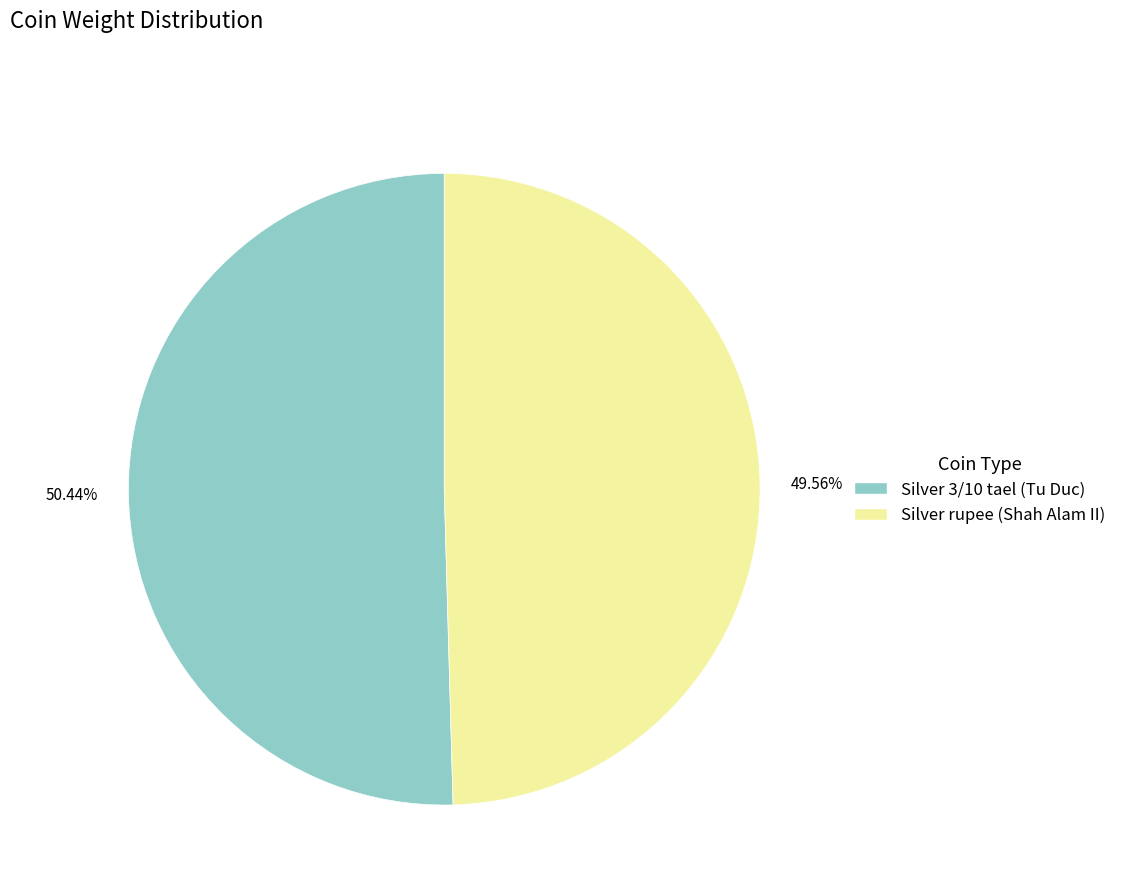

How many segments does this pie chart have?

2